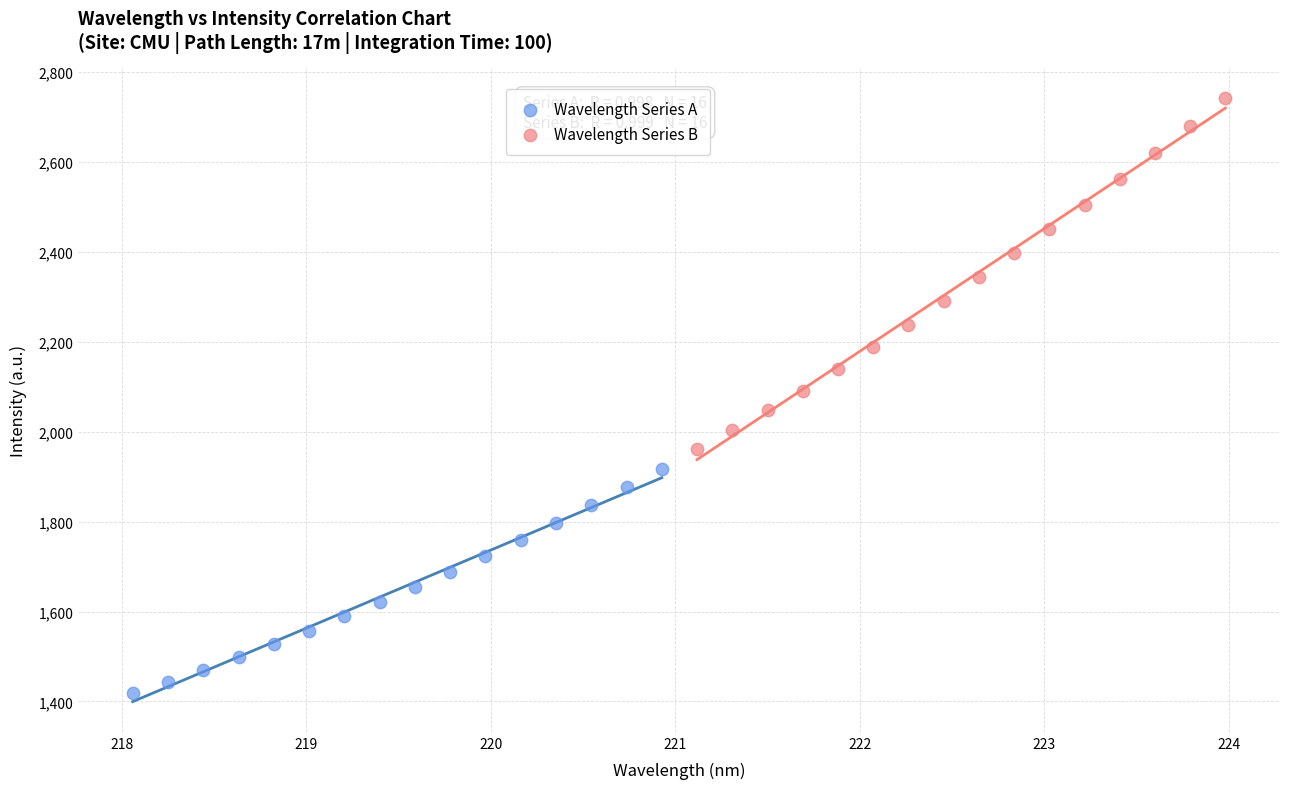

Which series contains the lowest Y value?

Wavelength Series A